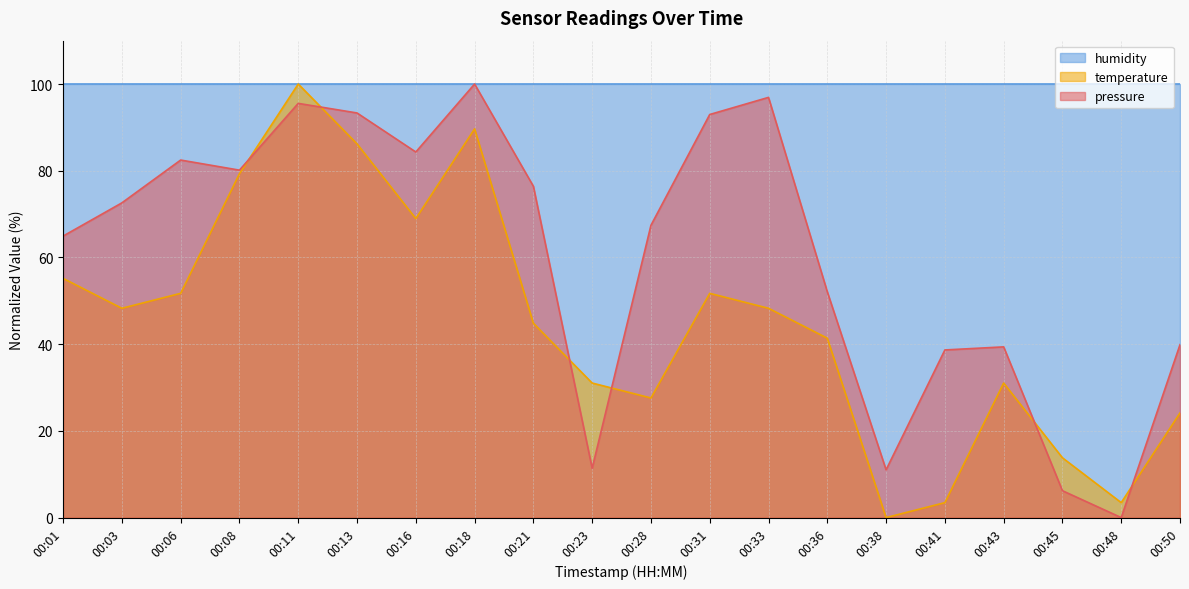

Rank the series by their average value, from lowest to highest.

temperature, pressure, humidity